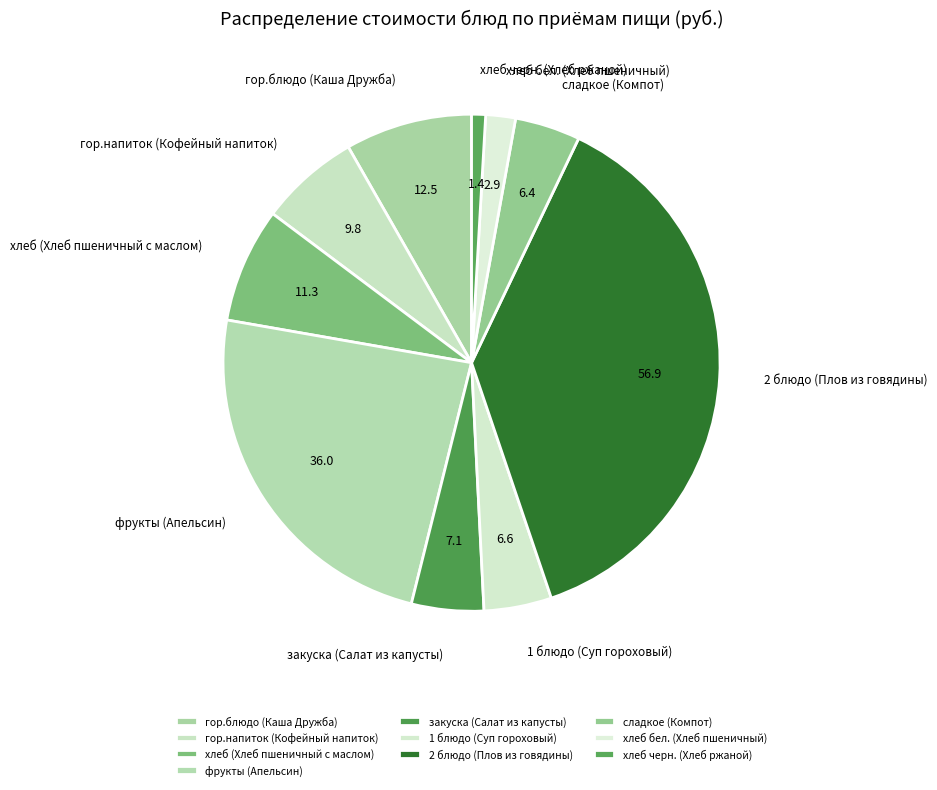

Between сладкое (Компот) and хлеб бел. (Хлеб пшеничный), which is larger?

сладкое (Компот)